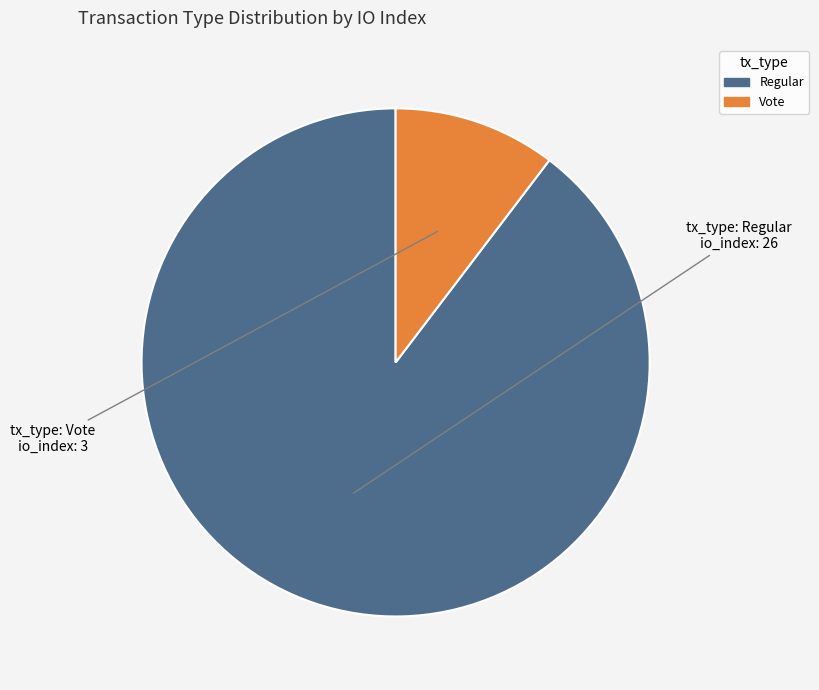

The Regular slice represents 96% of the pie. True or false?

False